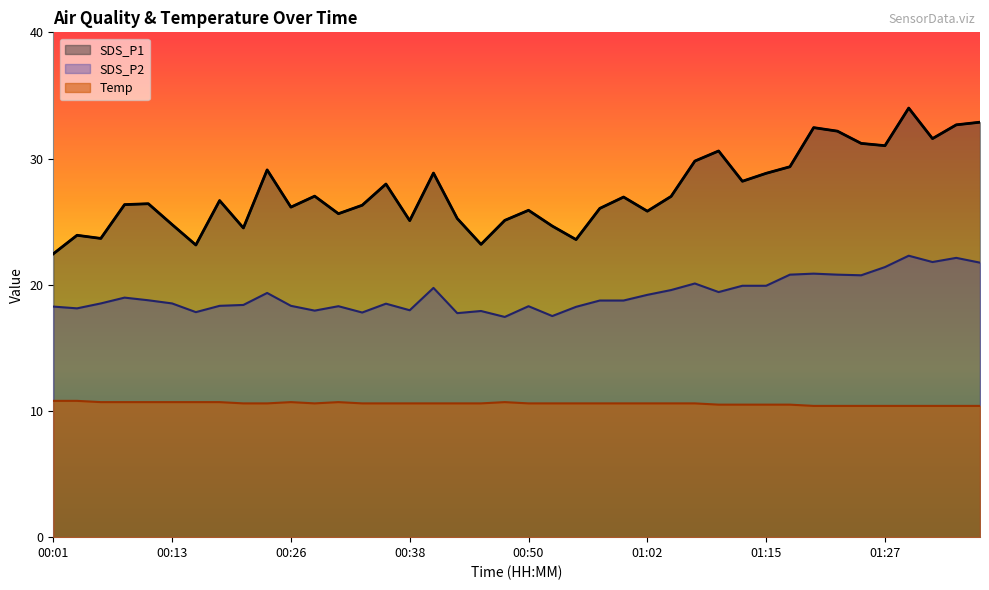

True or false: SDS_P1 and Temp intersect in this chart.

False